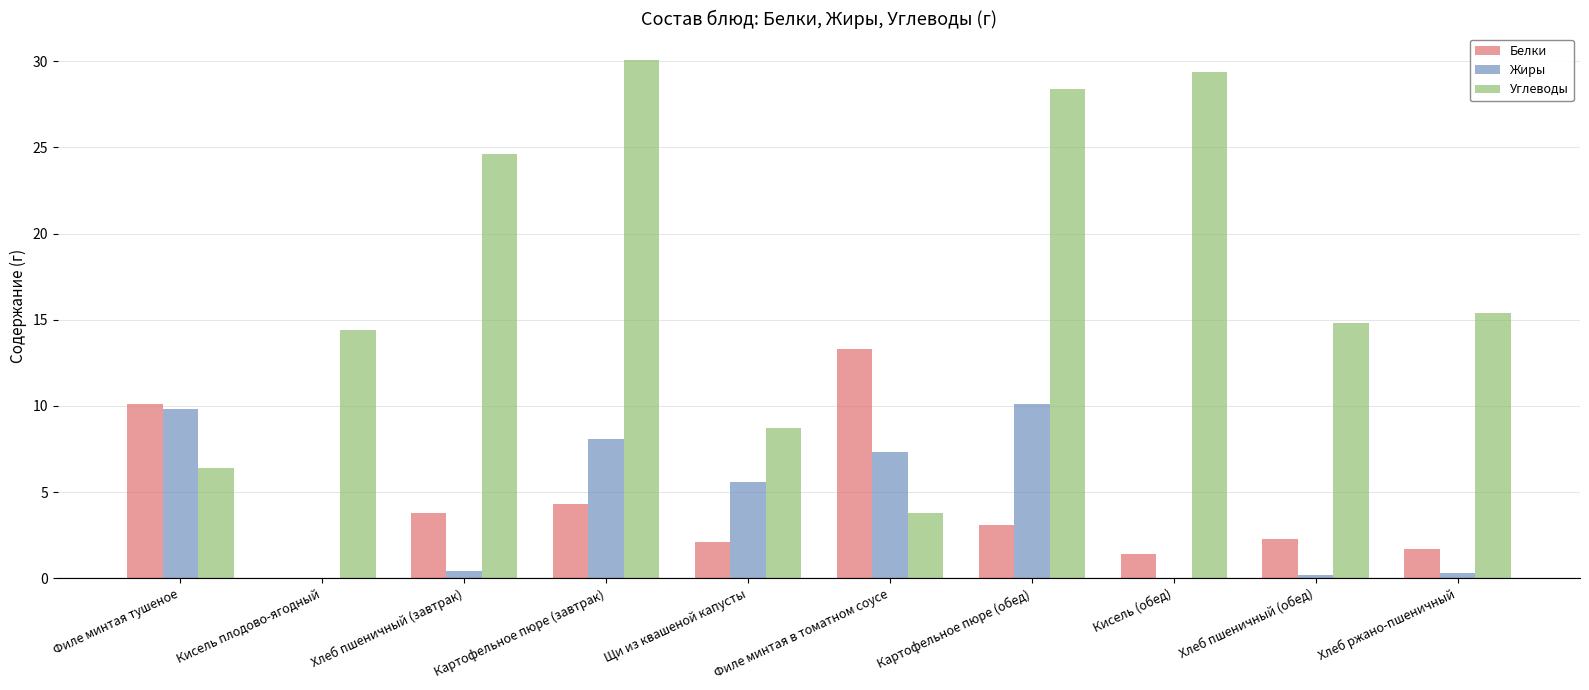

What is the maximum value shown in the chart?

30.1